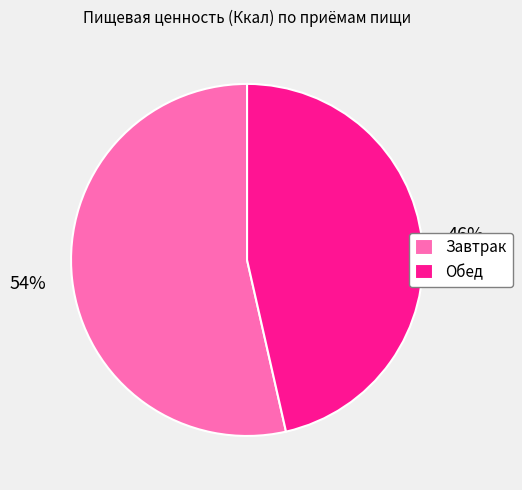

How many segments does this pie chart have?

2